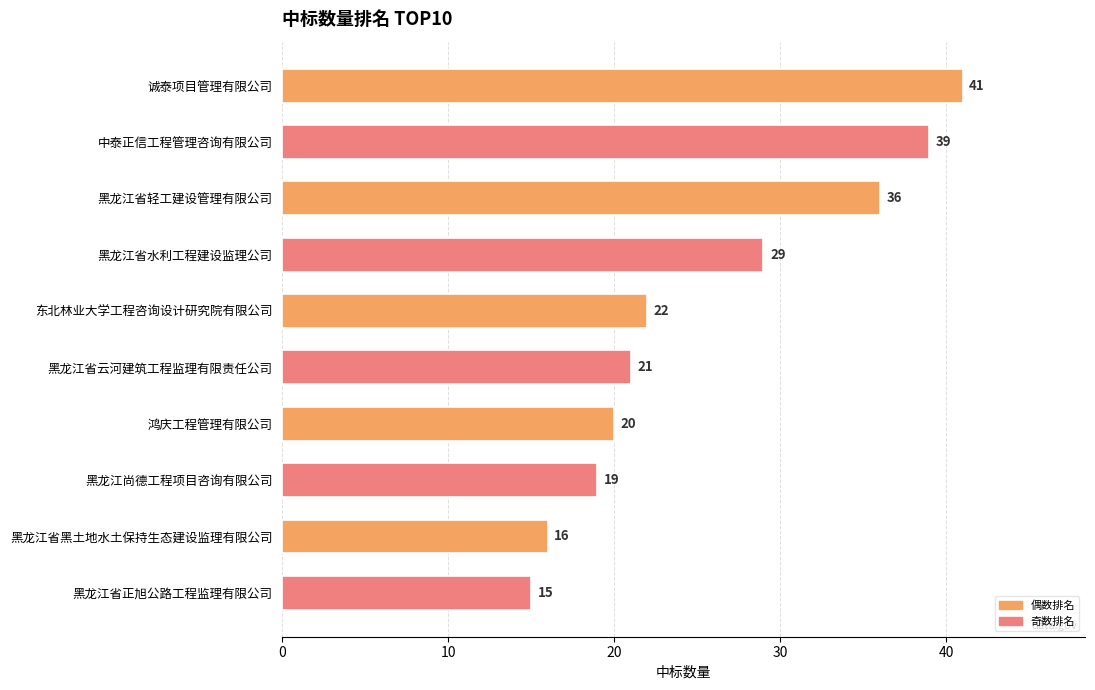

Reading top to bottom, transcribe all the data shown in this chart.

41	39	36	29	22	21	20	19	16	15